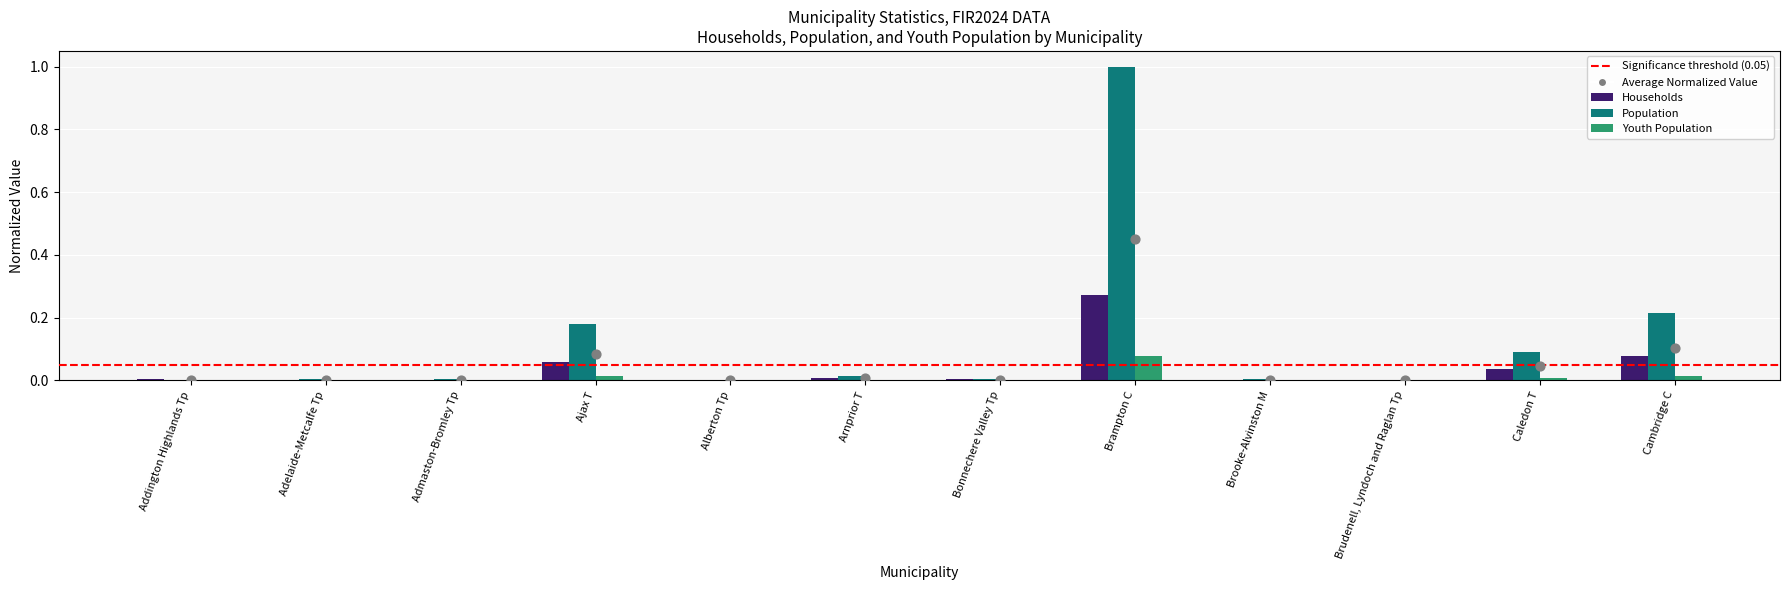

Which series has the largest total across all categories?

Population